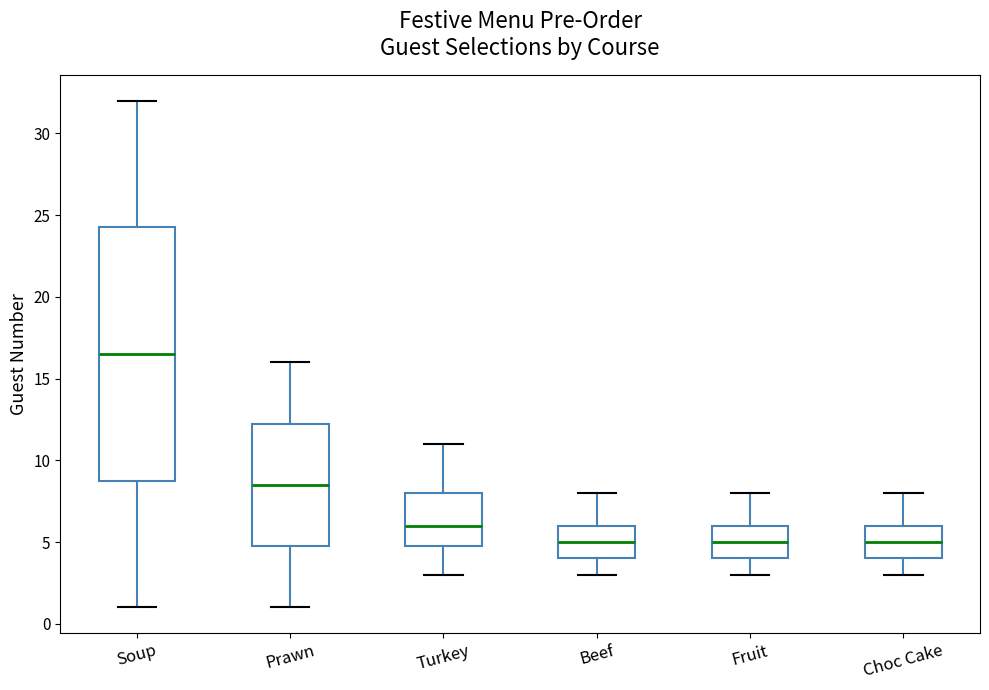

Which box has the highest median line?

Soup